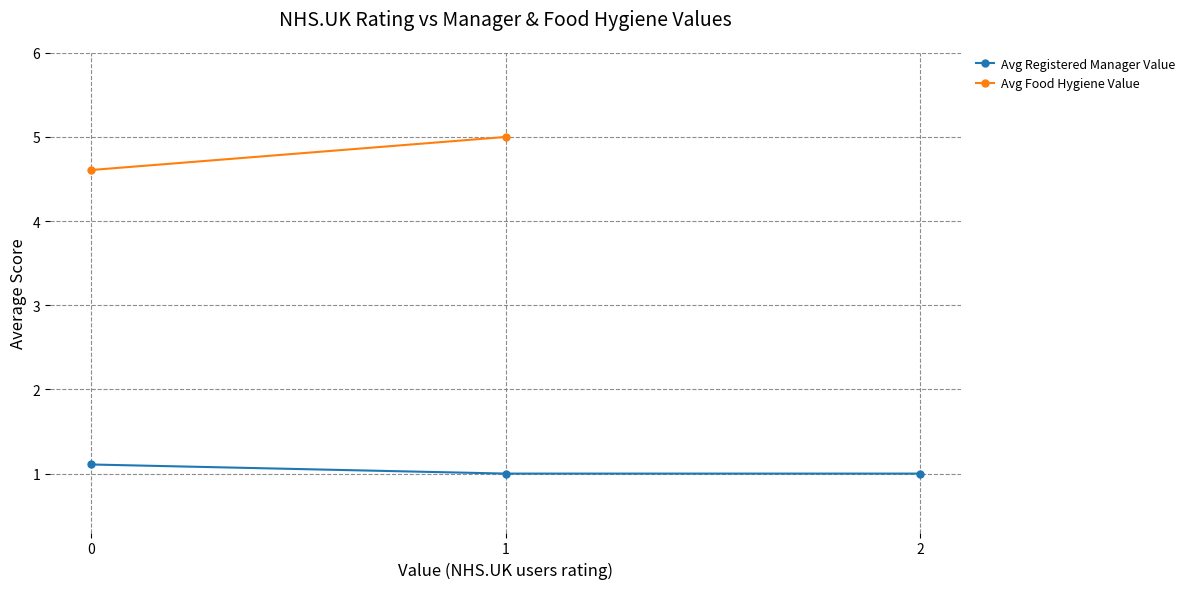

Is the value of Avg Food Hygiene Value at 2 greater than the value of Avg Registered Manager Value at 2?

No